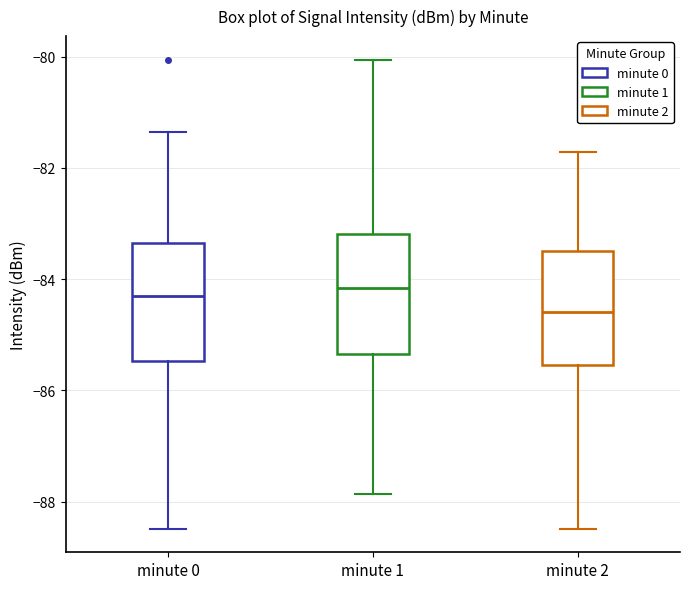

Reading left to right, read every box against the y-axis: the position of its median line, the range the box covers, and the ends of its whiskers. The values are not printed on the chart, so give them approximately, as read against the axis.

minute 0: median -84.2, box -85.4 to -83.4, whiskers -88.4 to -81.4
minute 1: median -84.2, box -85.4 to -83.2, whiskers -87.8 to -80.0
minute 2: median -84.6, box -85.6 to -83.4, whiskers -88.4 to -81.8